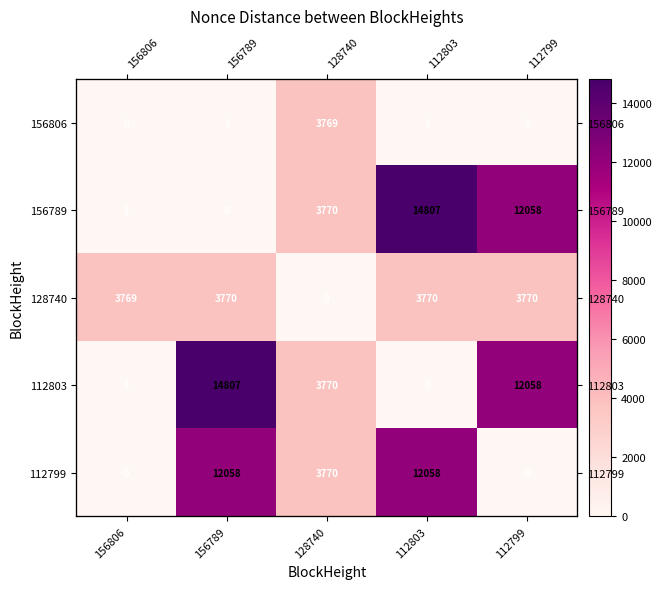

Which series has the largest range (max minus min)?

156789